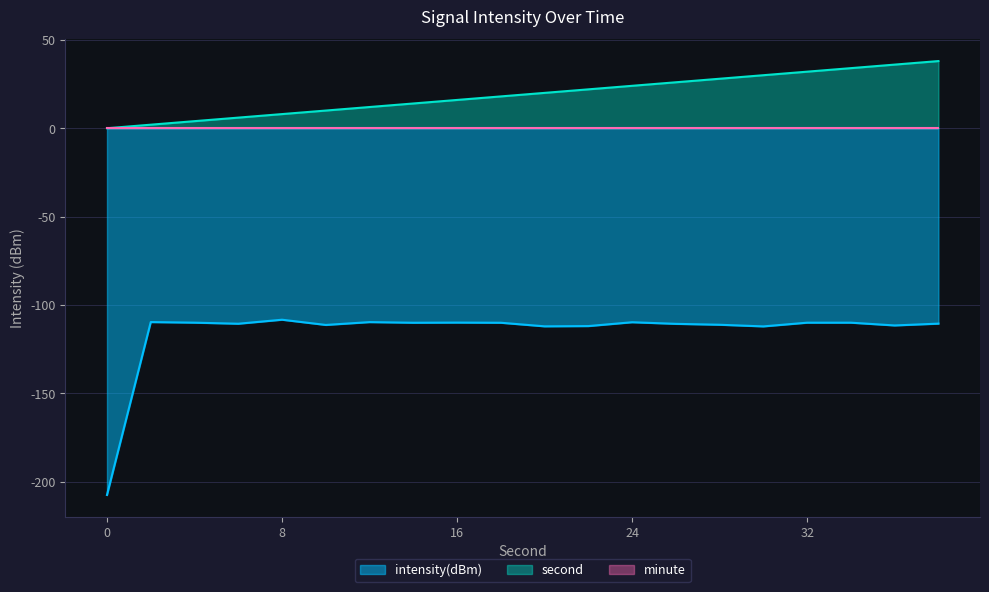

Is the value of second at 38 greater than the value of intensity(dBm) at 14?

Yes